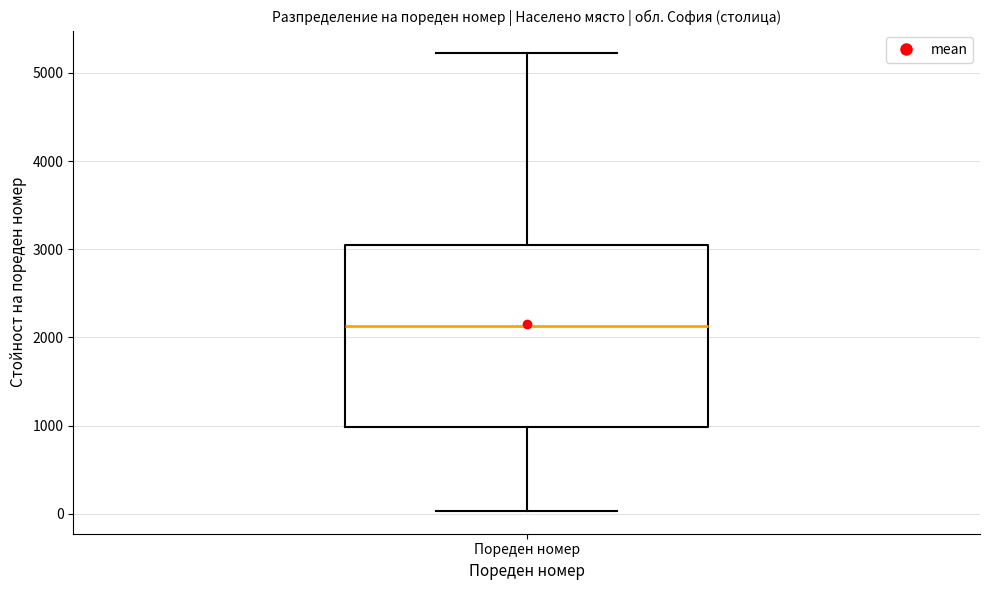

Read this box plot against the y-axis: the position of the median line, the range covered by the box, and the ends of both whiskers. The values are not printed on the chart, so give them approximately, as read against the axis.

median 2100, box 1000 to 3100, whiskers 0 to 5200